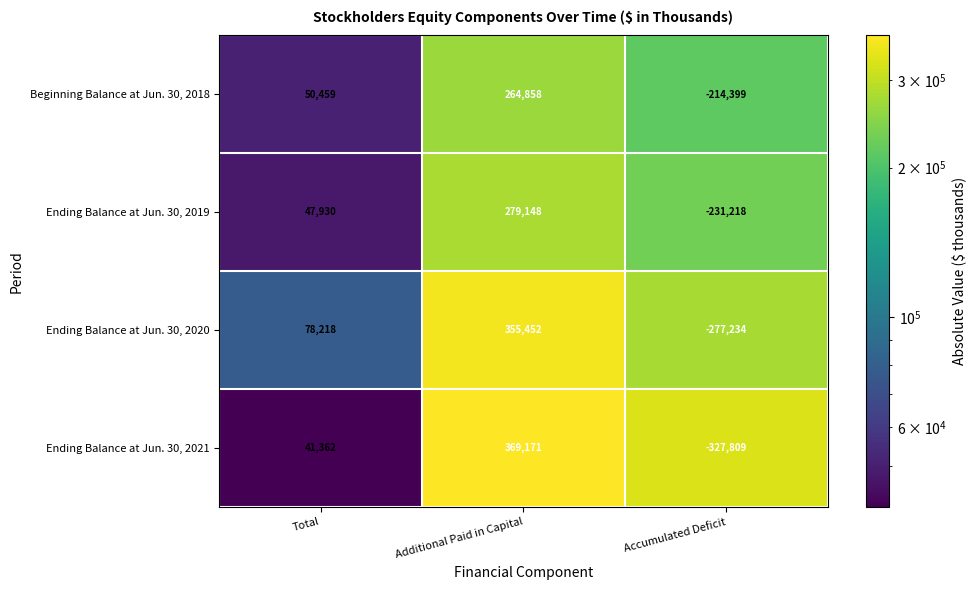

How many distinct data groups are displayed?

4